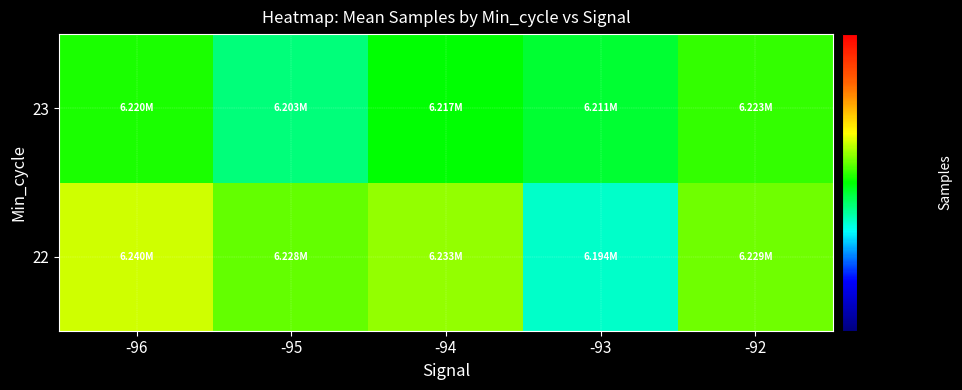

Rank the series by their average value, from lowest to highest.

23, 22